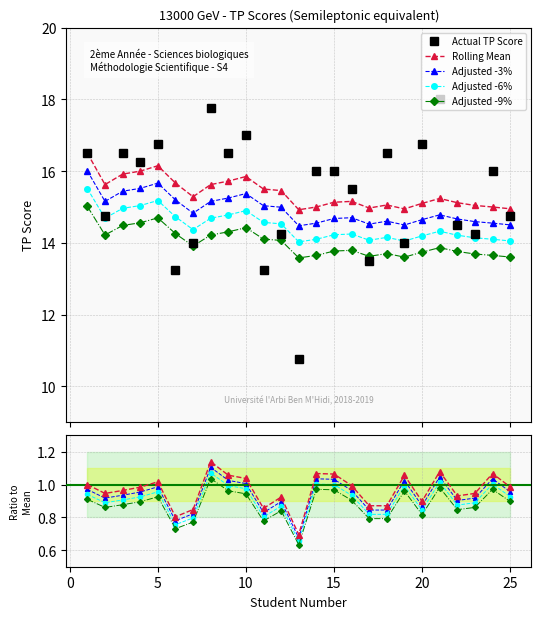

True or false: Adjusted -3% and Rolling Mean intersect in this chart.

False